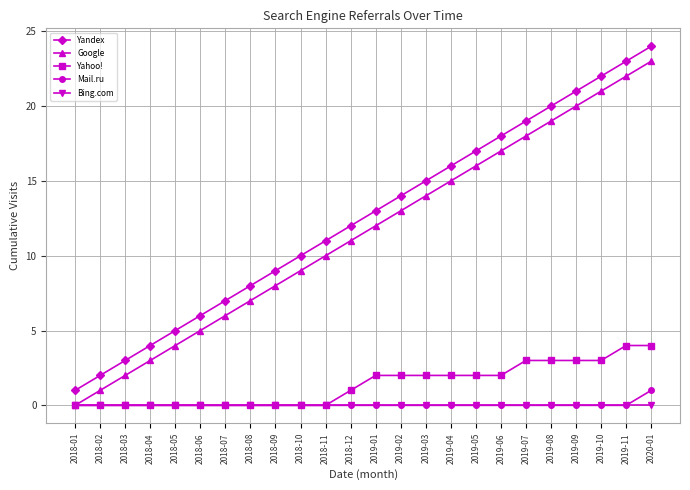

Which category has the lowest value in the Google series?

2018-01